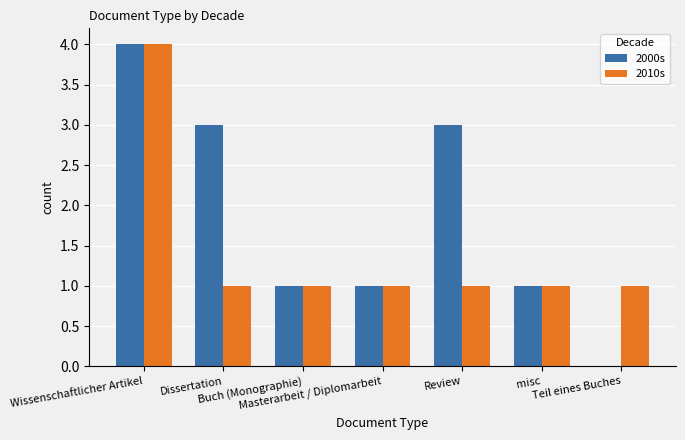

Reading left to right, transcribe all the data shown in this chart.

2000s: Wissenschaftlicher Artikel=4	Dissertation=3	Buch (Monographie)=1	Masterarbeit / Diplomarbeit=1	Review=3	misc=1	Teil eines Buches=0
2010s: Wissenschaftlicher Artikel=4	Dissertation=1	Buch (Monographie)=1	Masterarbeit / Diplomarbeit=1	Review=1	misc=1	Teil eines Buches=1